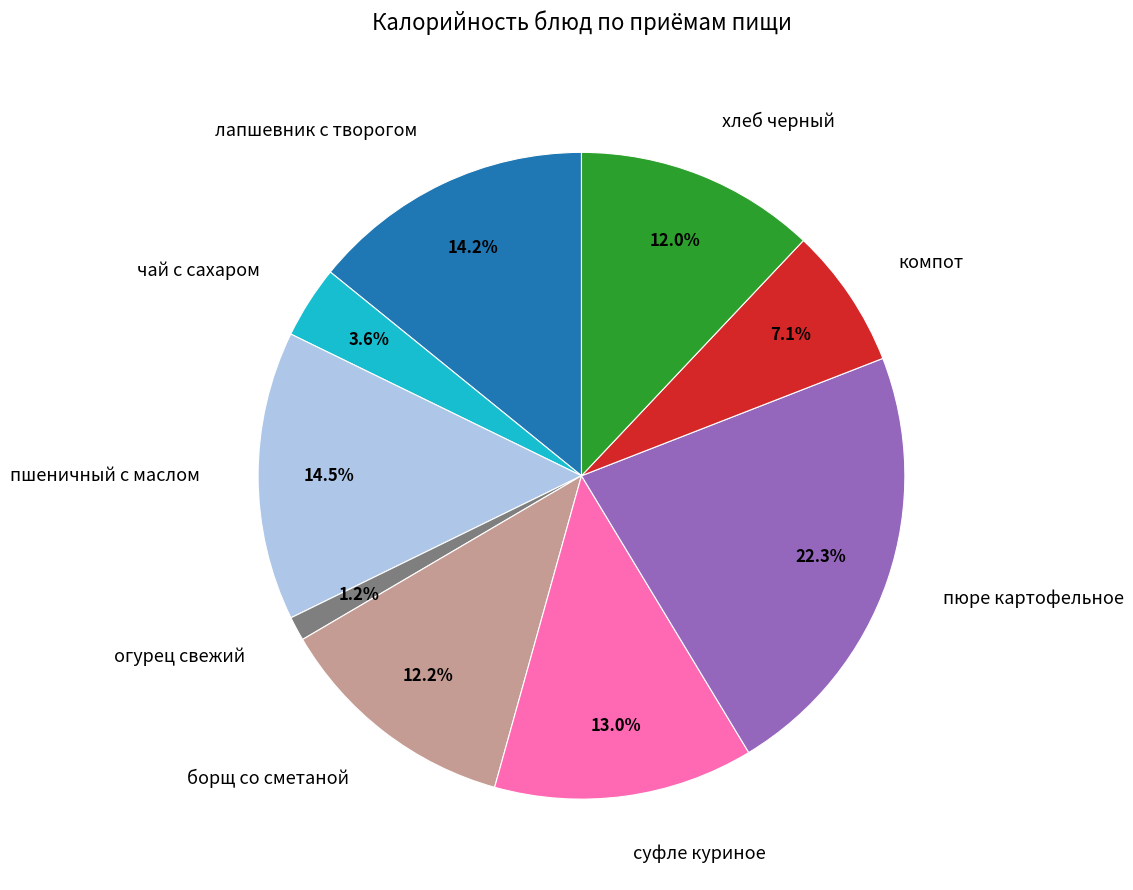

Is there a majority slice in this chart?

No